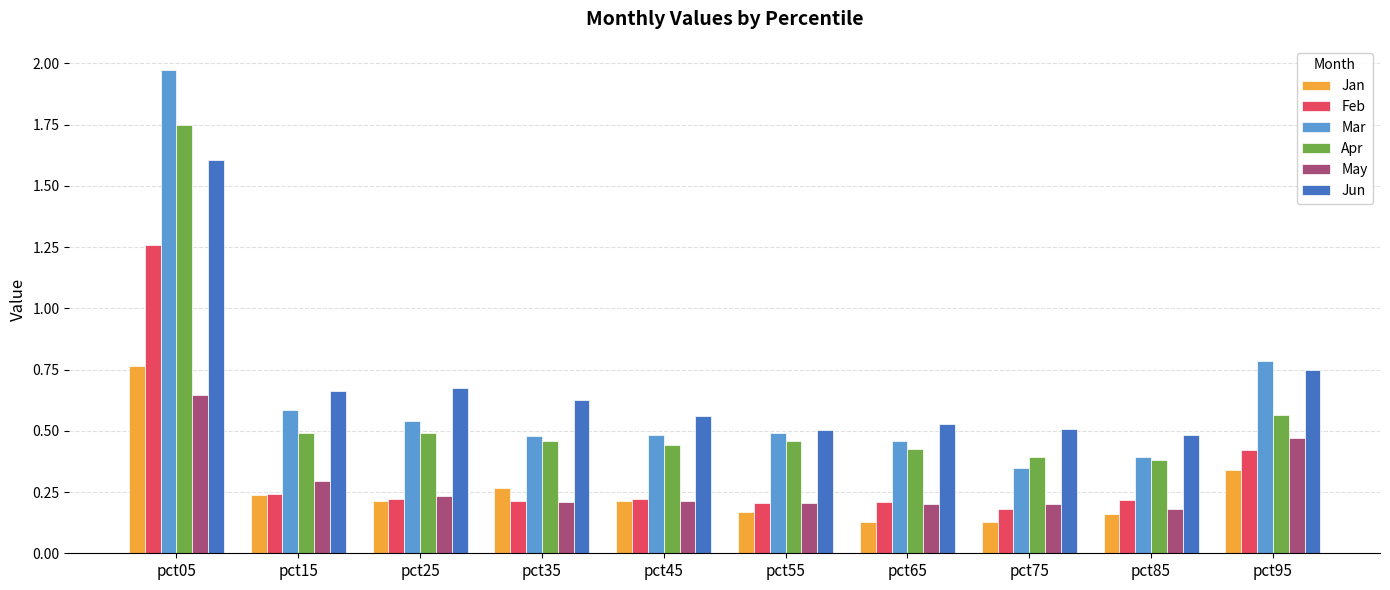

What is the maximum value for Jun?

1.6